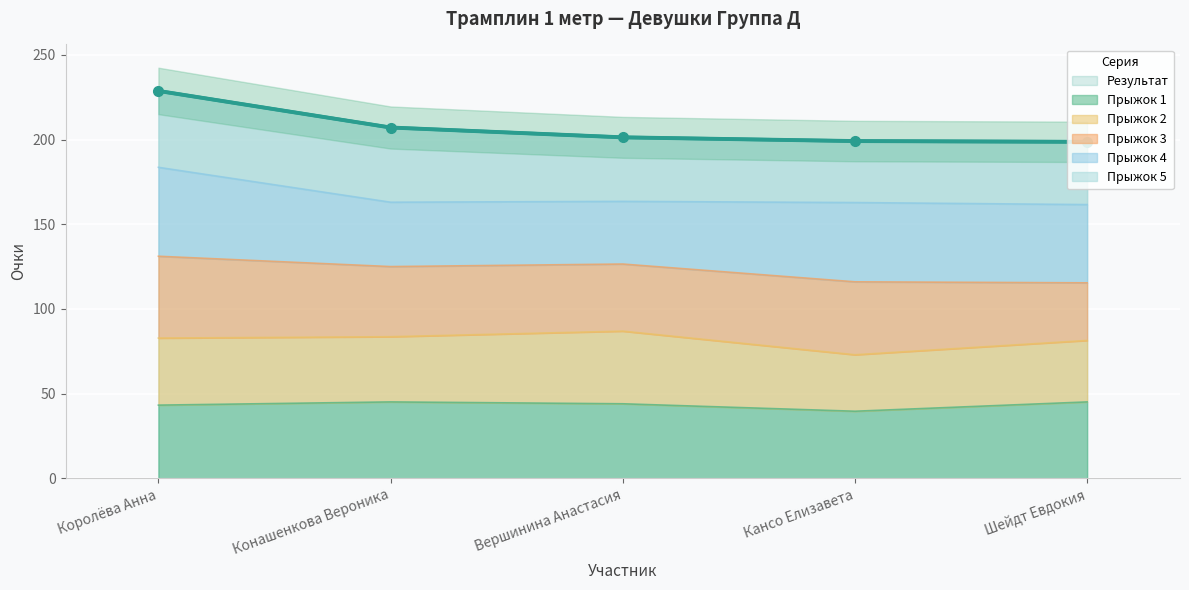

Which series has the largest total across all categories?

Результат